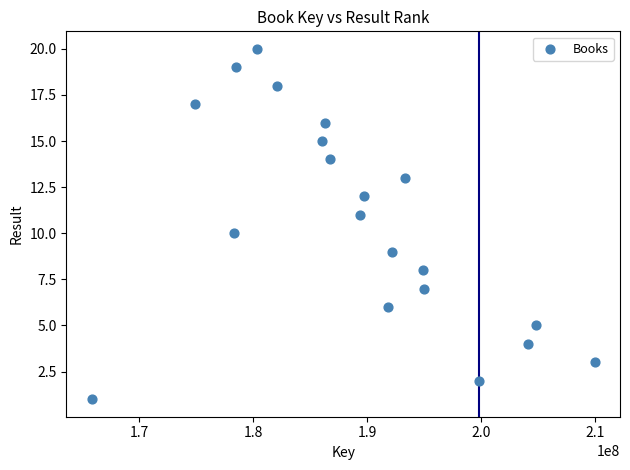

What is the range of Y values (max minus min)?

19